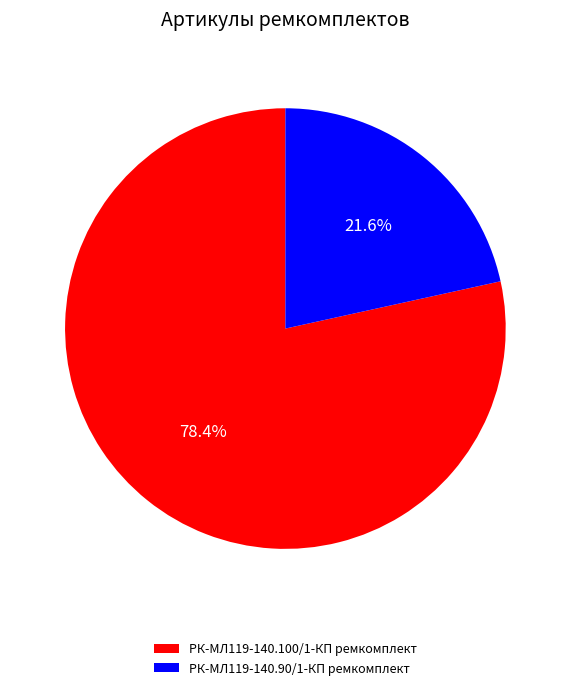

Which category has the smallest portion of the pie?

РК-МЛ119-140.90/1-КП ремкомплект